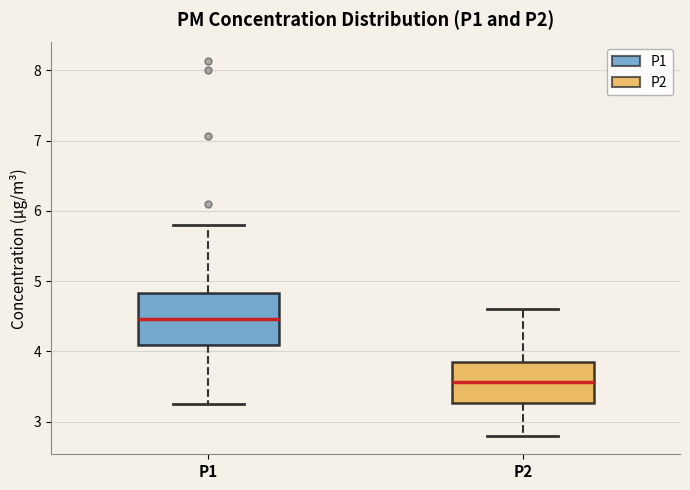

Reading left to right, transcribe this box plot: for each box, give where its median line is, the range the box spans, and where its two whiskers end, as read against the y-axis. The values are not printed on the chart, so give them approximately, as read against the axis.

P1: median 4.5, box 4.1 to 4.8, whiskers 3.3 to 5.8
P2: median 3.6, box 3.3 to 3.8, whiskers 2.8 to 4.6